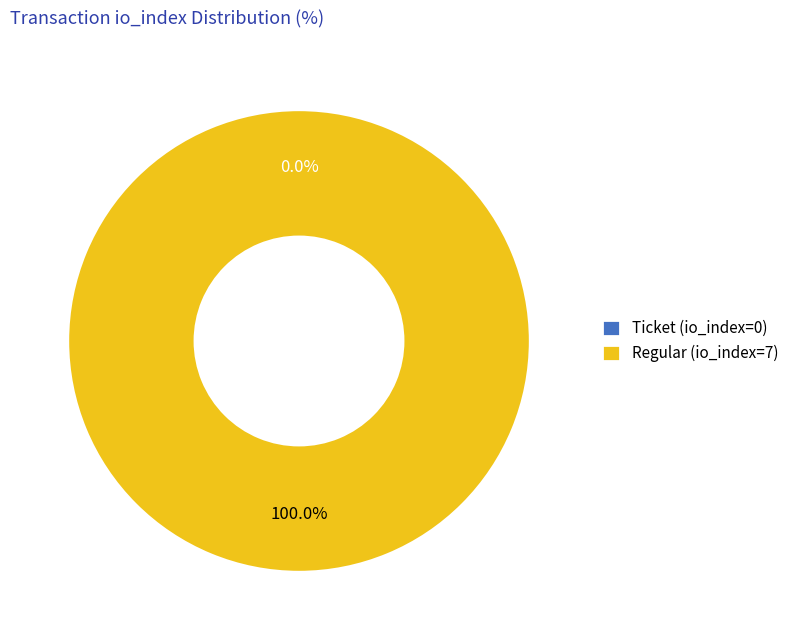

How many segments does this pie chart have?

2